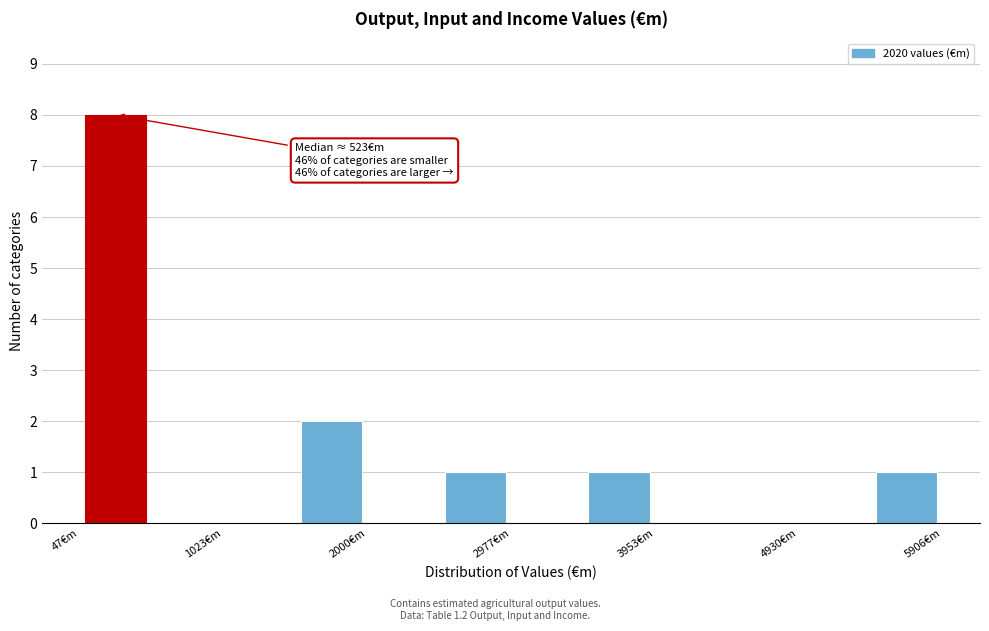

Over which range of the x-axis is the bar tallest?

0 to 500